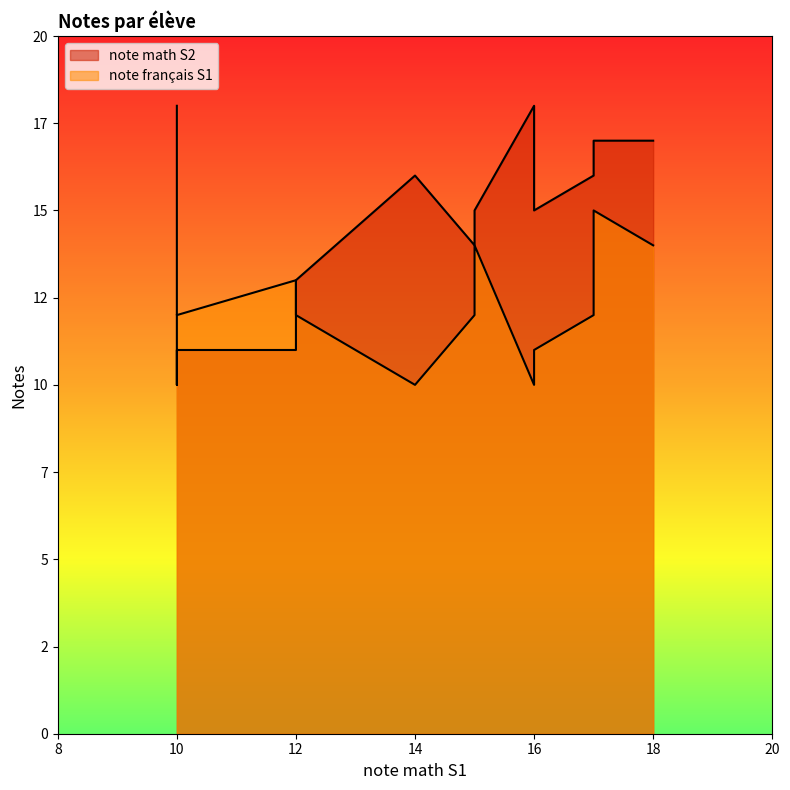

Which series has the largest total across all categories?

note math S2